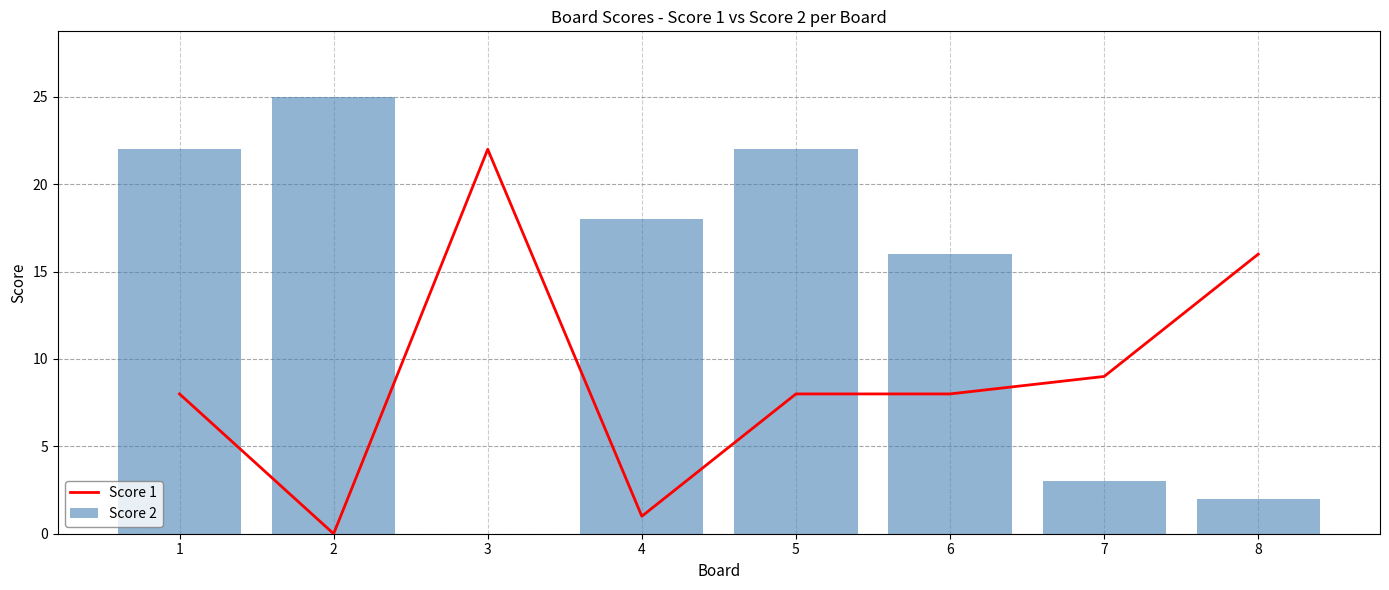

Which series has the widest spread of values?

Score 2